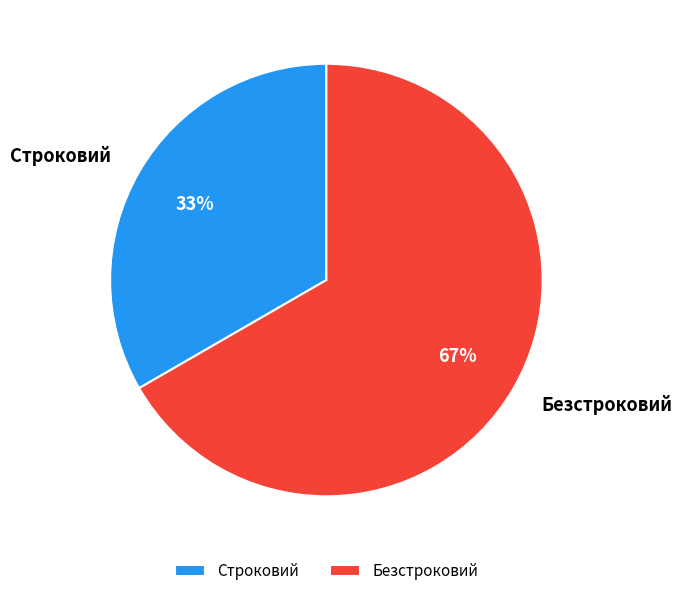

Which category has the smallest portion of the pie?

Строковий